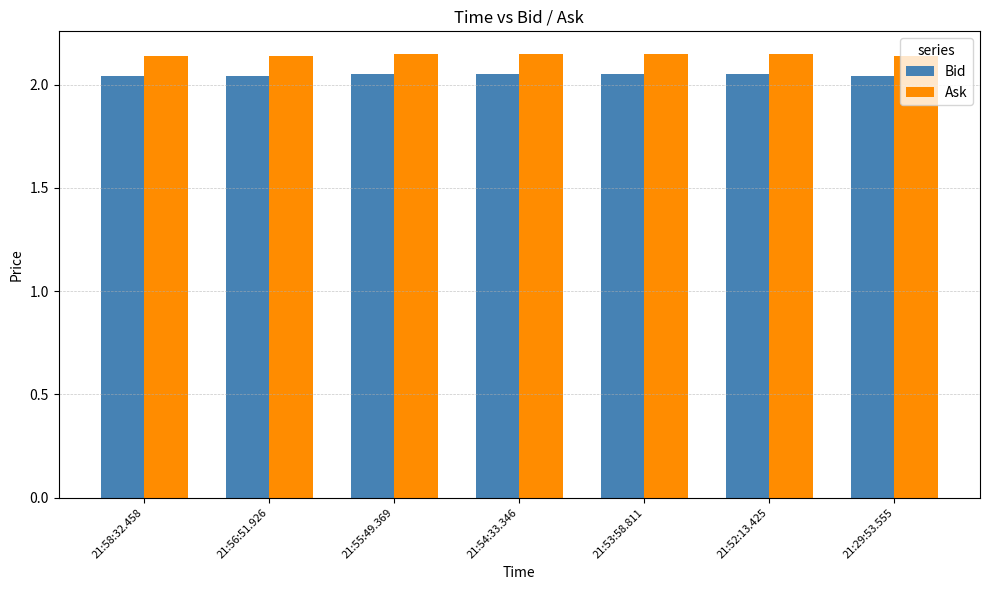

Is the value of Ask at 21:53:58.811 greater than the value of Bid at 21:54:33.346?

Yes